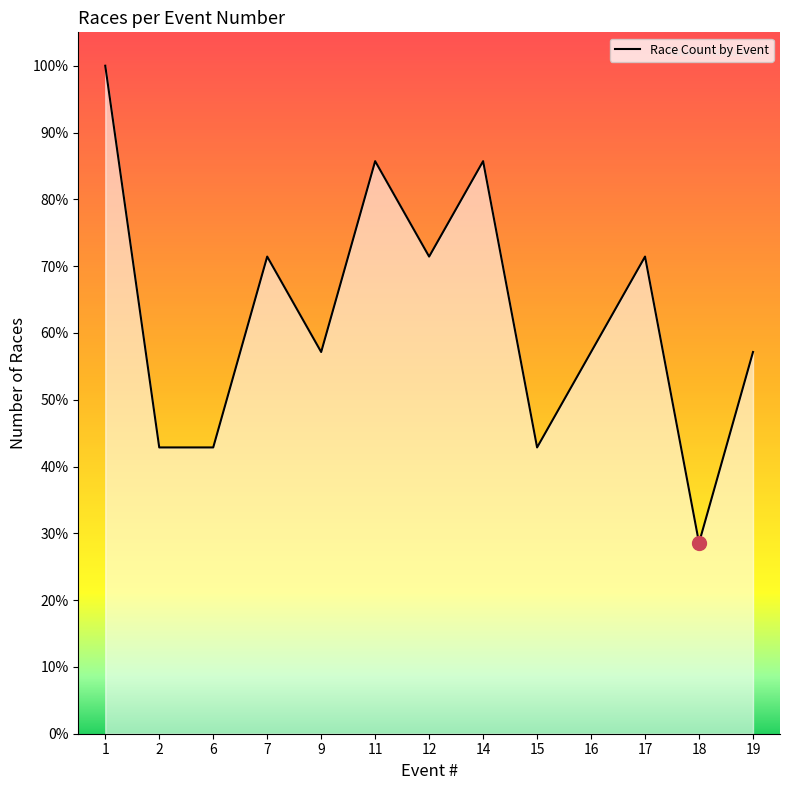

List the labels in order of value, largest first.

1, 11, 14, 7, 12, 17, 9, 16, 19, 2, 6, 15, 18